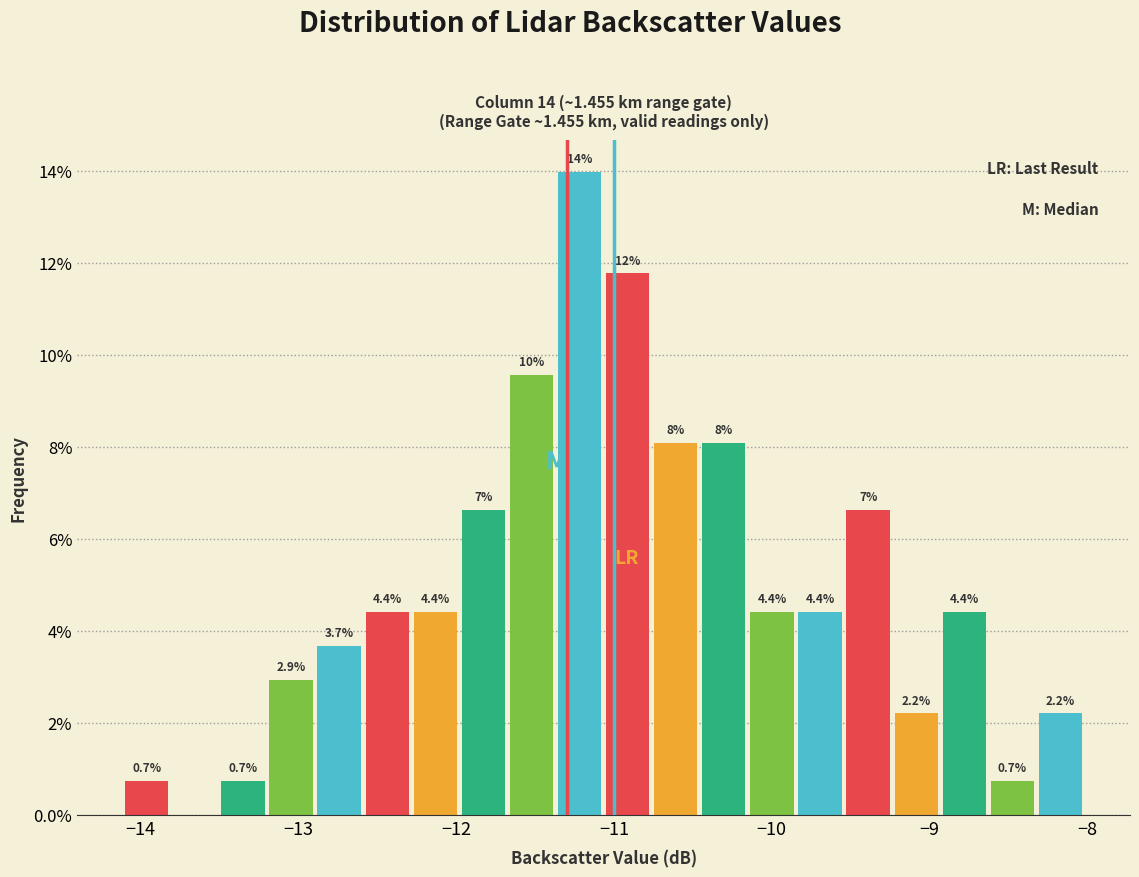

Read against the x-axis, roughly where is the centre of the tallest bar?

-11.2